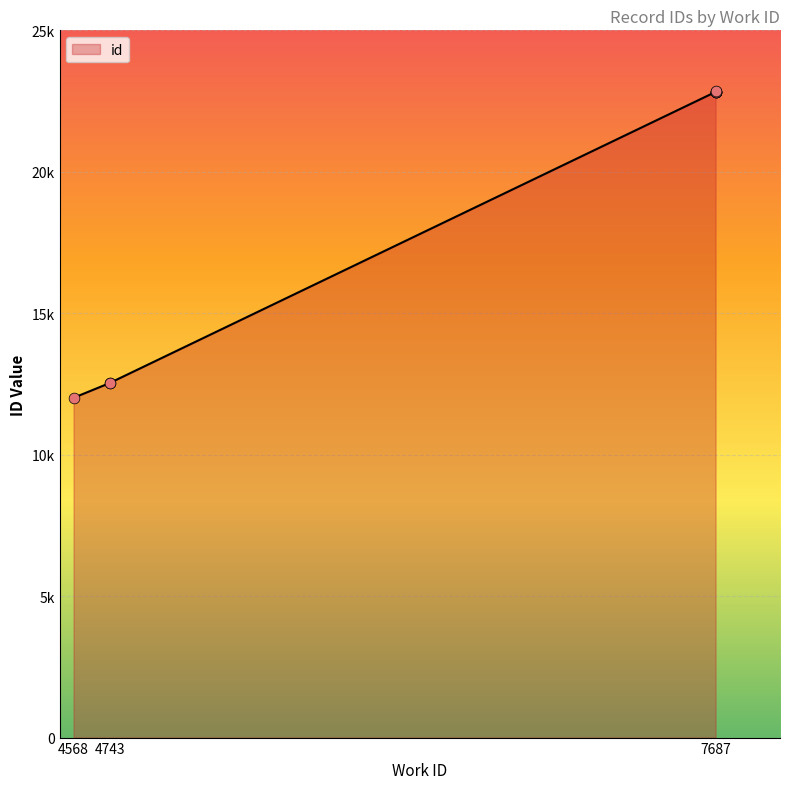

What is the change in value from 4568 to 7687?

+10822